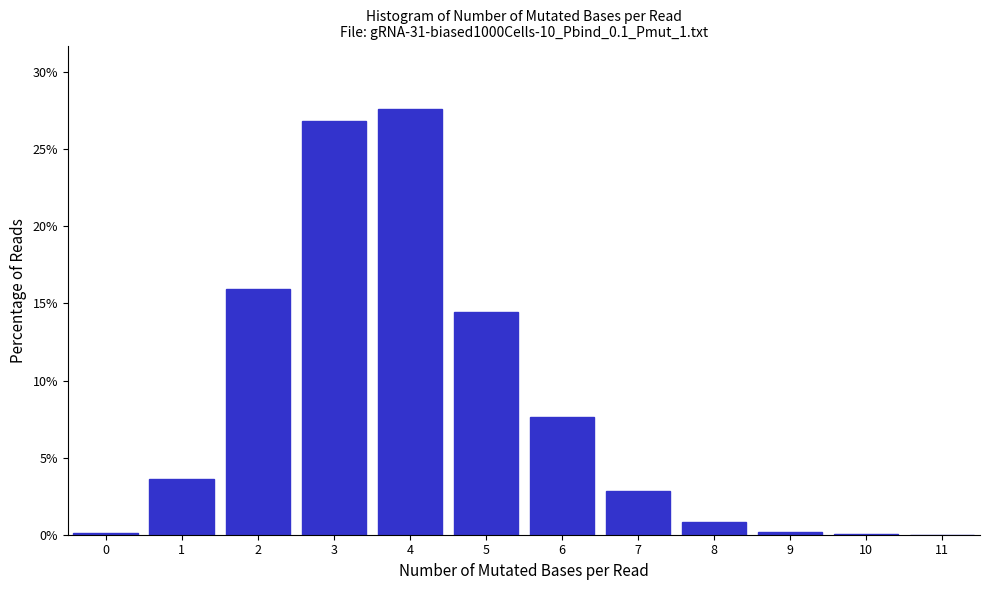

Is it true that the value at 4 is 27.6?

True